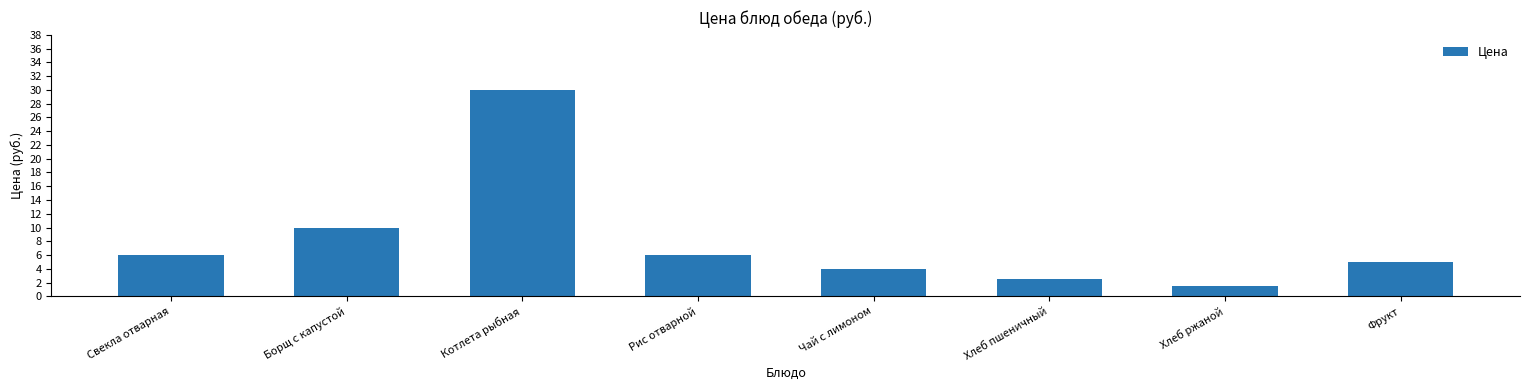

What is the maximum value shown in the chart?

30.0